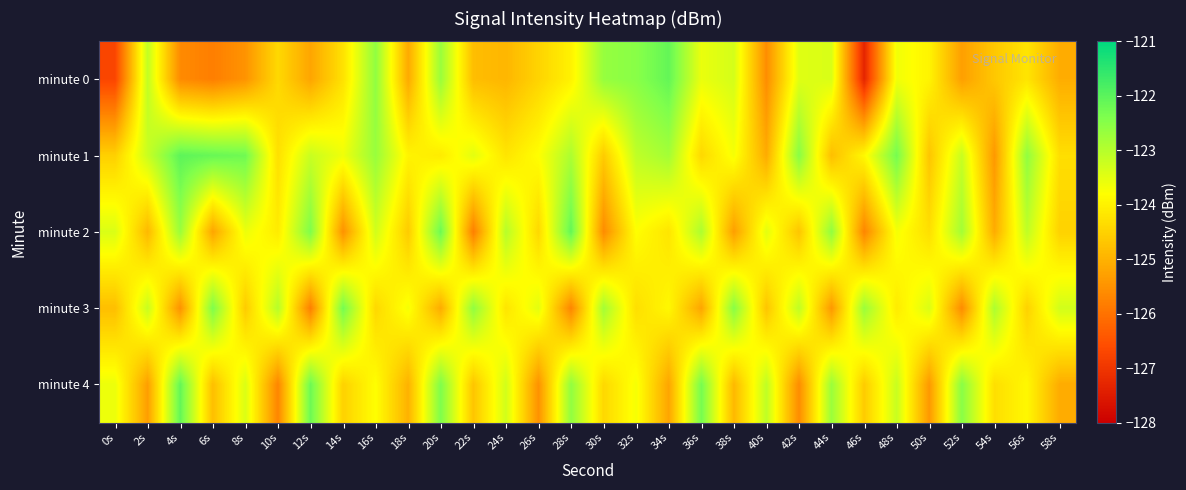

Reading left to right, transcribe all the data shown in this chart.

minute 0: 0s=-126.7	2s=-123.1	4s=-125.6	6s=-125.8	8s=-125.5	10s=-124.4	12s=-125.2	14s=-124.3	16s=-122.6	18s=-125.1	20s=-122.7	22s=-124.8	24s=-124.9	26s=-124.5	28s=-124.0	30s=-122.7	32s=-122.5	34s=-122.1	36s=-123.6	38s=-123.3	40s=-125.6	42s=-123.5	44s=-123.4	46s=-127.3	48s=-123.7	50s=-124.0	52s=-125.3	54s=-124.7	56s=-124.2	58s=-125.1
minute 1: 0s=-124.5	2s=-123.2	4s=-122.0	6s=-122.1	8s=-122.2	10s=-124.3	12s=-123.2	14s=-123.6	16s=-122.7	18s=-124.0	20s=-124.1	22s=-123.5	24s=-124.2	26s=-123.8	28s=-122.9	30s=-124.6	32s=-123.1	34s=-122.8	36s=-124.4	38s=-123.7	40s=-125.1	42s=-122.5	44s=-124.8	46s=-123.9	48s=-122.3	50s=-124.7	52s=-123.2	54s=-125.4	56s=-122.6	58s=-124.3
minute 2: 0s=-123.4	2s=-124.9	4s=-122.7	6s=-125.2	8s=-123.6	10s=-124.1	12s=-122.4	14s=-125.5	16s=-123.3	18s=-124.6	20s=-122.2	22s=-125.8	24s=-123.0	26s=-124.4	28s=-122.1	30s=-125.6	32s=-123.8	34s=-124.2	36s=-122.9	38s=-125.3	40s=-123.5	42s=-124.7	44s=-122.6	46s=-125.7	48s=-123.7	50s=-124.3	52s=-122.8	54s=-125.1	56s=-123.1	58s=-124.5
minute 3: 0s=-124.8	2s=-123.2	4s=-125.5	6s=-122.4	8s=-124.6	10s=-123.0	12s=-125.8	14s=-122.3	16s=-124.4	18s=-123.7	20s=-125.1	22s=-122.6	24s=-124.2	26s=-123.5	28s=-125.7	30s=-122.8	32s=-124.3	34s=-123.9	36s=-125.2	38s=-122.5	40s=-124.7	42s=-123.1	44s=-125.4	46s=-122.7	48s=-124.1	50s=-123.4	52s=-125.6	54s=-122.9	56s=-124.5	58s=-123.3
minute 4: 0s=-123.6	2s=-125.3	4s=-122.1	6s=-124.8	8s=-123.4	10s=-125.7	12s=-122.2	14s=-124.5	16s=-123.8	18s=-125.0	20s=-122.4	22s=-124.7	24s=-123.3	26s=-125.5	28s=-122.6	30s=-124.4	32s=-123.7	34s=-125.2	36s=-122.3	38s=-124.9	40s=-123.1	42s=-125.6	44s=-122.7	46s=-124.6	48s=-123.2	50s=-125.4	52s=-122.5	54s=-124.3	56s=-123.9	58s=-125.1